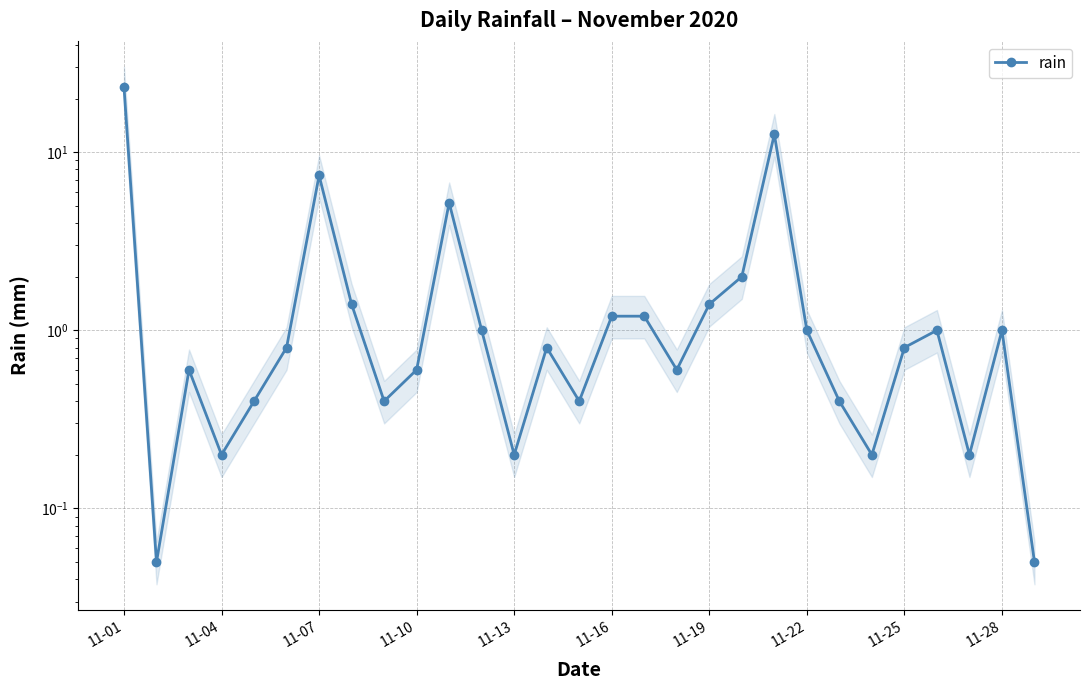

Reading left to right, transcribe all the data shown in this chart.

23.2	0.1	0.6	0.2	0.4	0.8	7.4	1.4	0.4	0.6	5.2	1.0	0.2	0.8	0.4	1.2	1.2	0.6	1.4	2.0	12.6	1.0	0.4	0.2	0.8	1.0	0.2	1.0	0.1